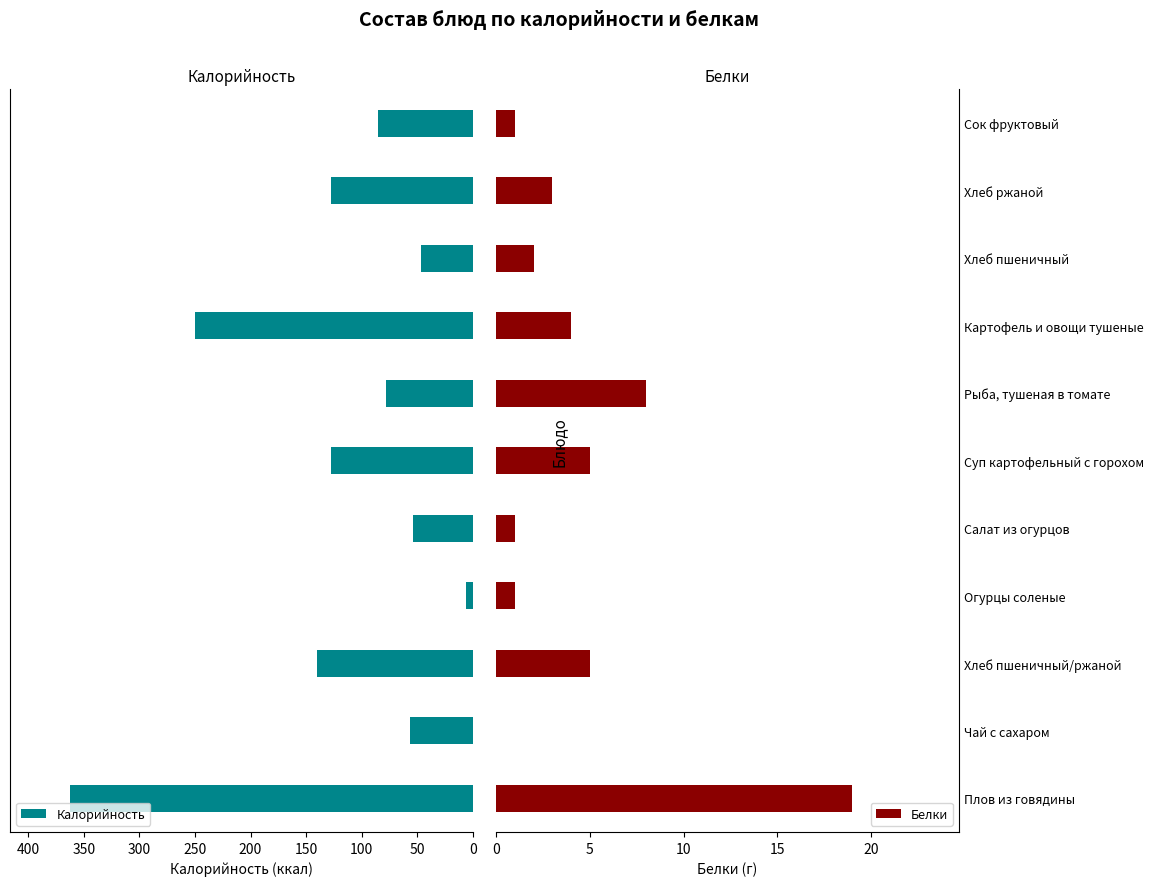

How many values in the Калорийность series exceed 85?

5